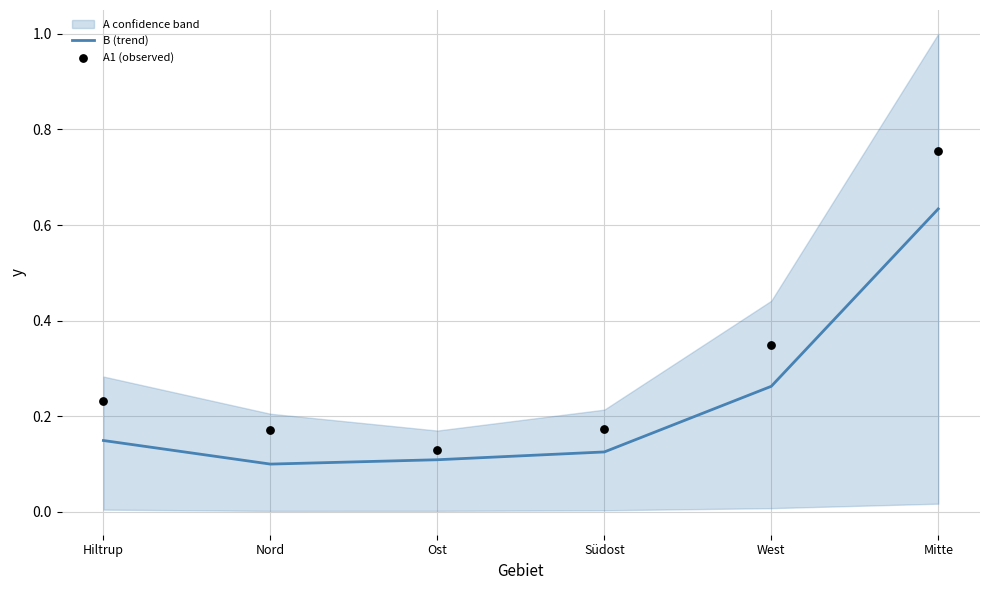

Is it true that B (trend) equals 0.4 at West?

False